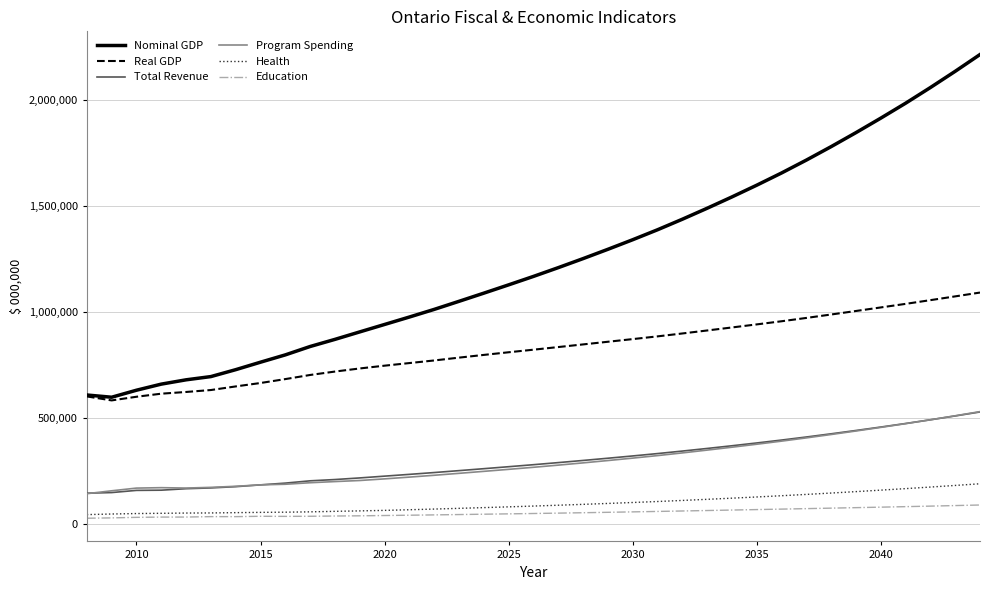

What is the difference between the maximum and second lowest values in the Total Revenue series?

380445.9